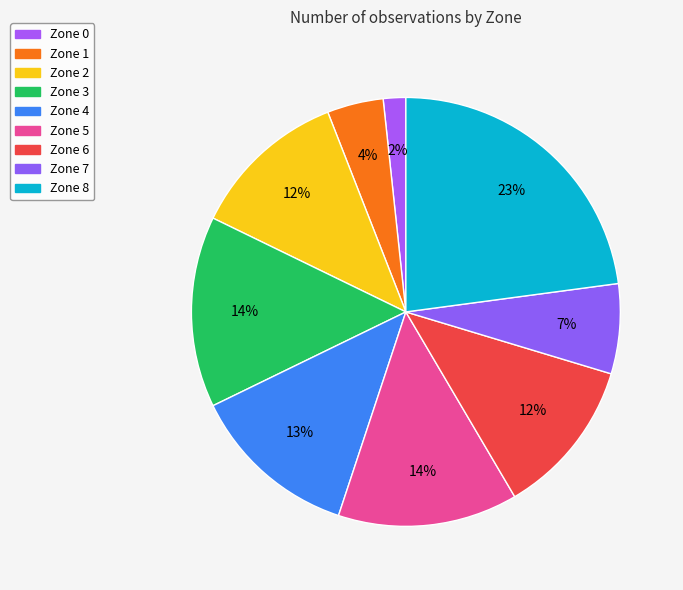

What is the ratio of the value at Zone 5 to the value at Zone 7?

2.0